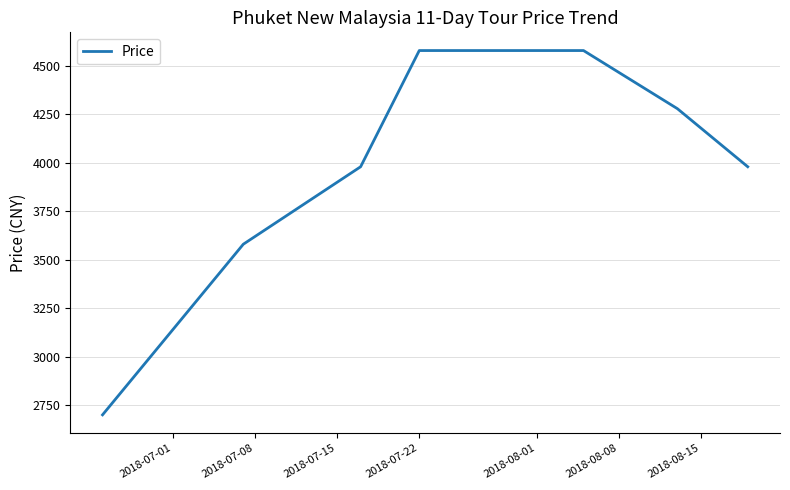

Reading left to right, transcribe all the data shown in this chart.

2699	3580	3980	4580	4580	4280	3980